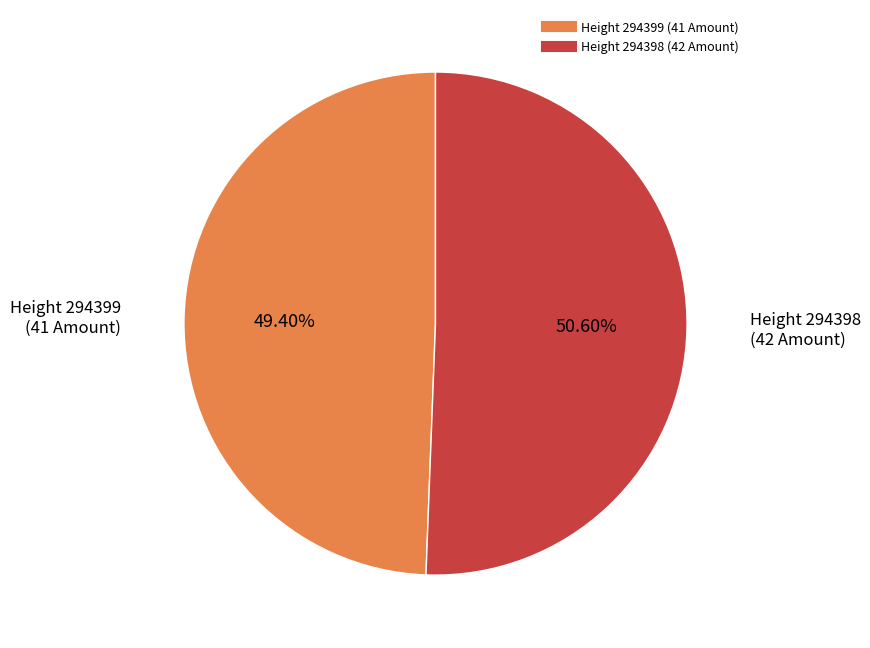

Is there a majority slice in this chart?

Yes